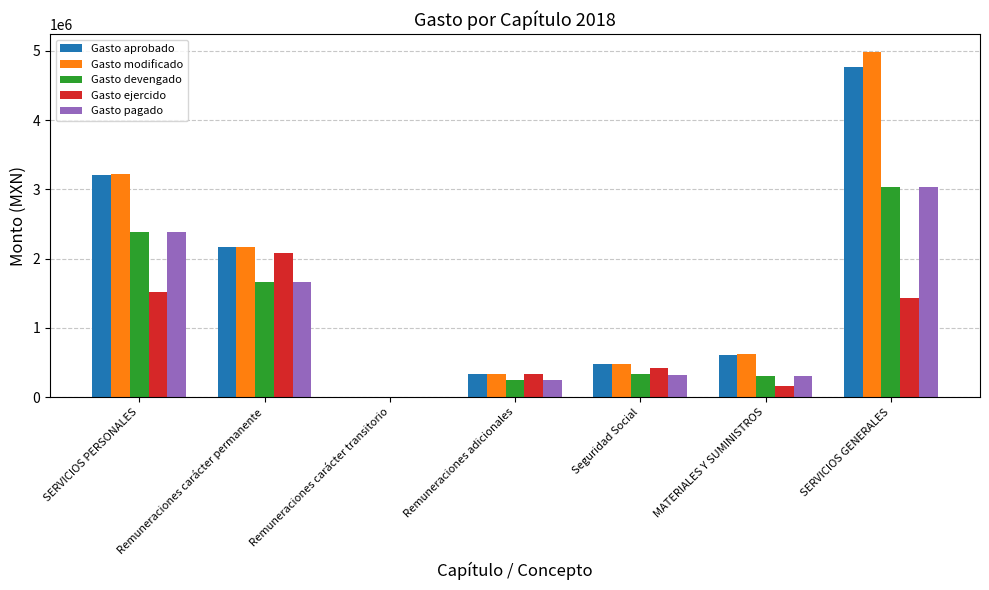

Which series changed the most between Remuneraciones carácter transitorio and SERVICIOS GENERALES?

Gasto modificado